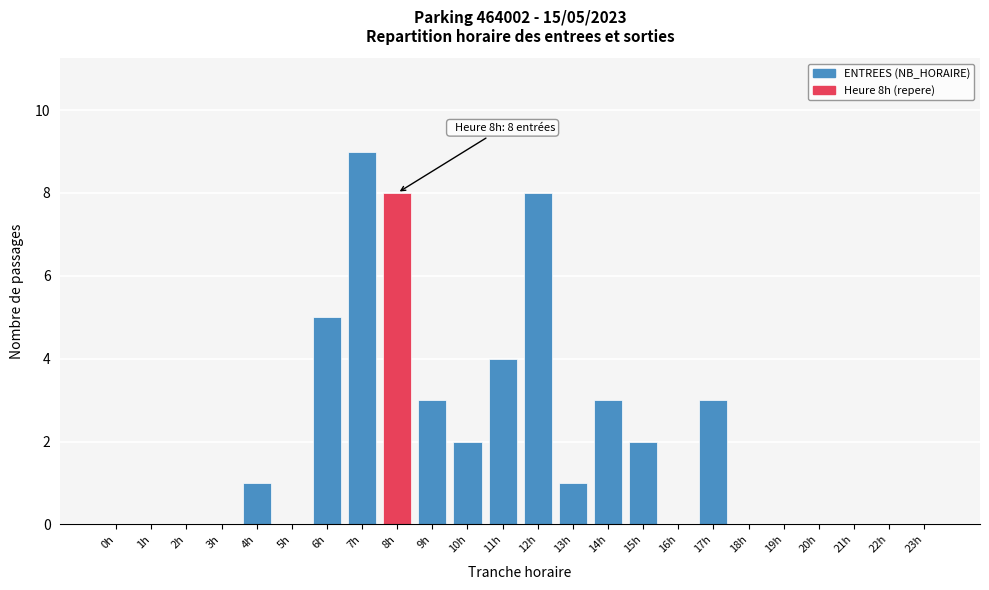

Reading left to right, what are all the values shown in this chart?

0h=0	1h=0	2h=0	3h=0	4h=1	5h=0	6h=5	7h=9	8h=8	9h=3	10h=2	11h=4	12h=8	13h=1	14h=3	15h=2	16h=0	17h=3	18h=0	19h=0	20h=0	21h=0	22h=0	23h=0